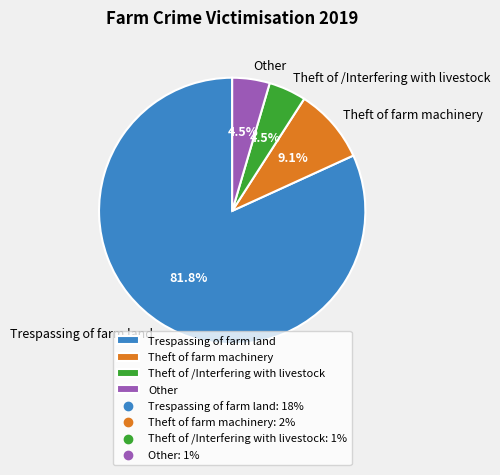

Is there a majority slice in this chart?

Yes